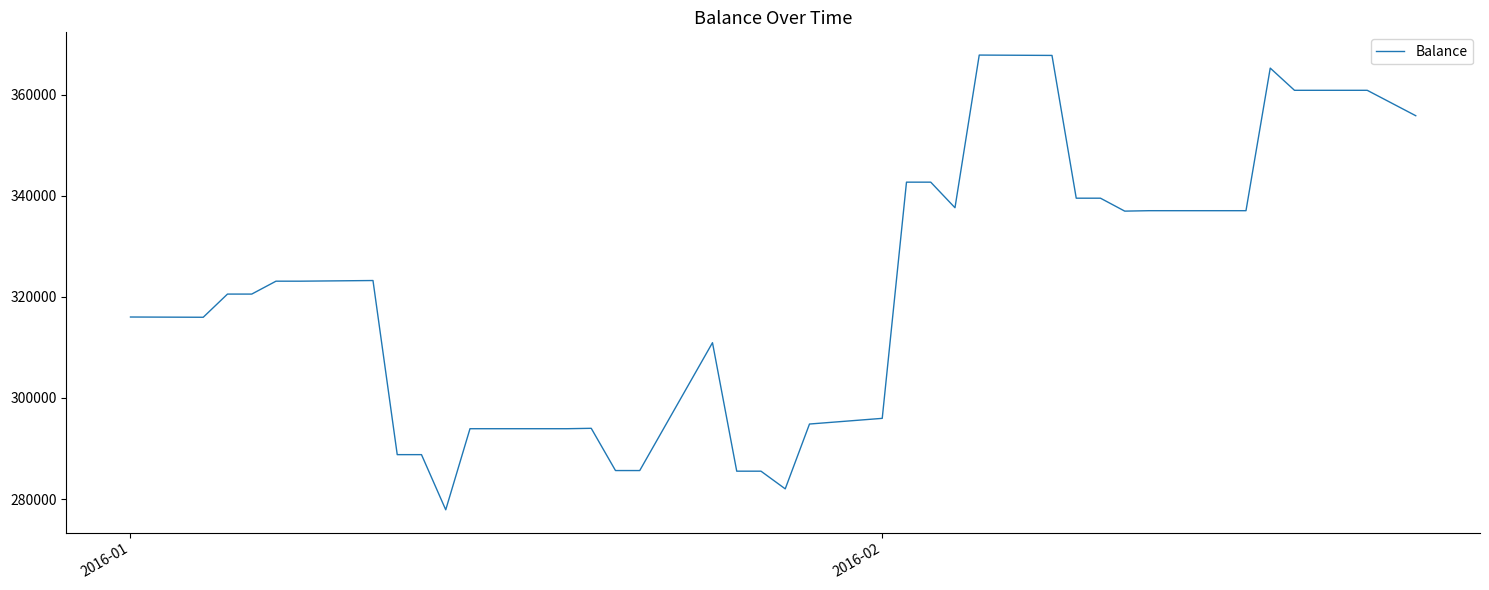

What is the greatest value displayed?

367843.4